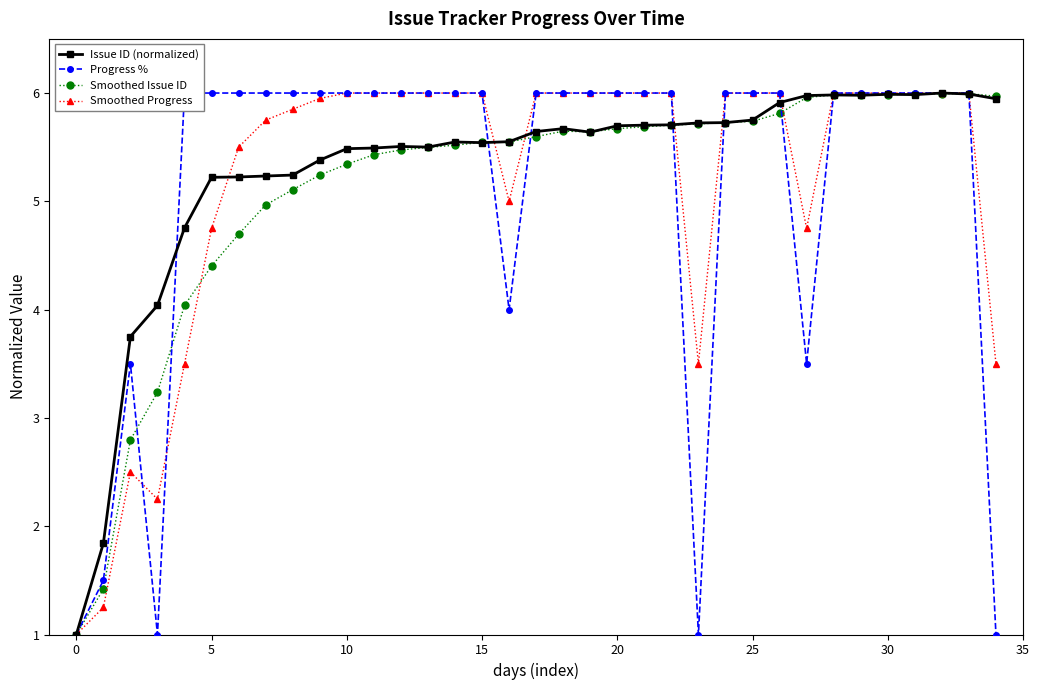

What is the highest value of the Issue ID (normalized) series?

6.0